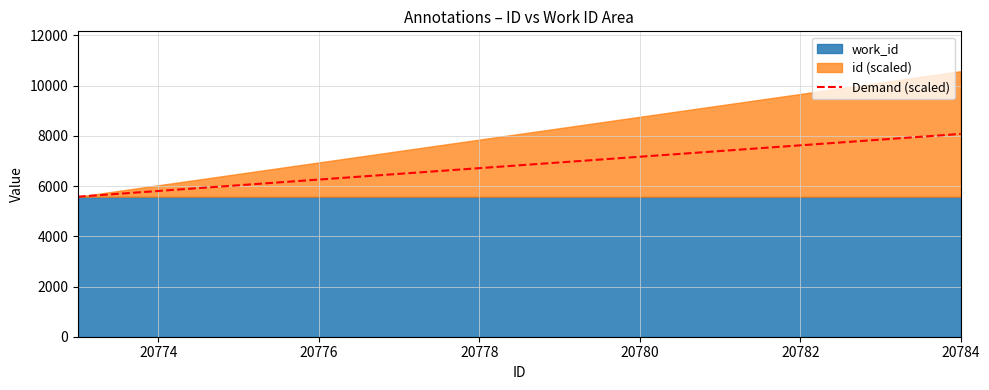

The Demand (scaled) series shows 2549.5 at 20778. True or false?

False